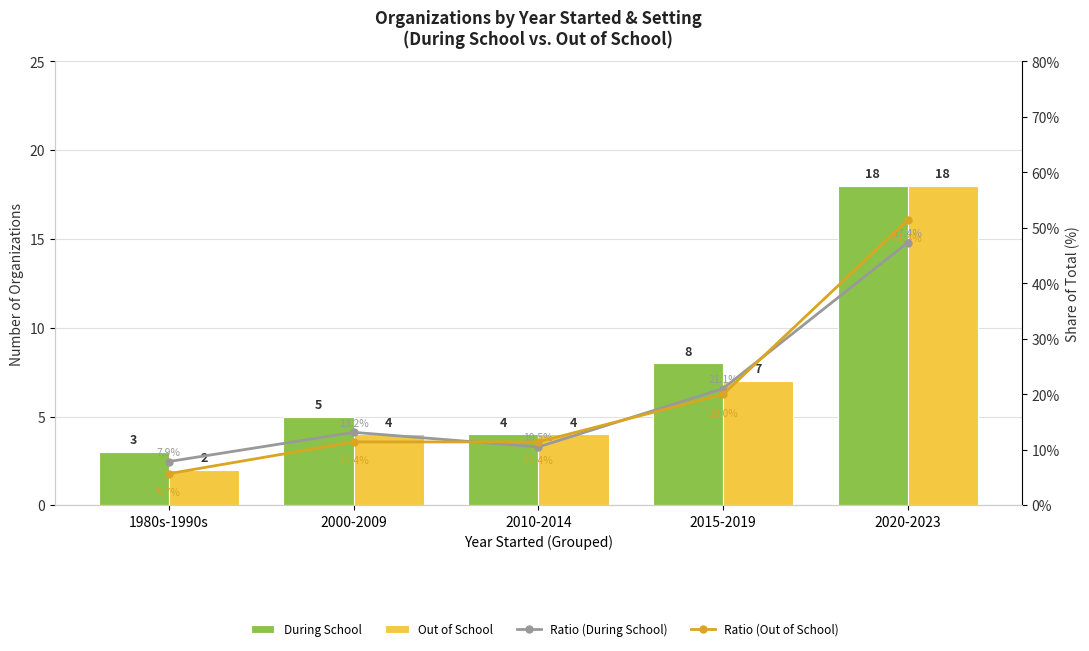

Between 2015-2019 and 1980s-1990s, which is larger?

2015-2019